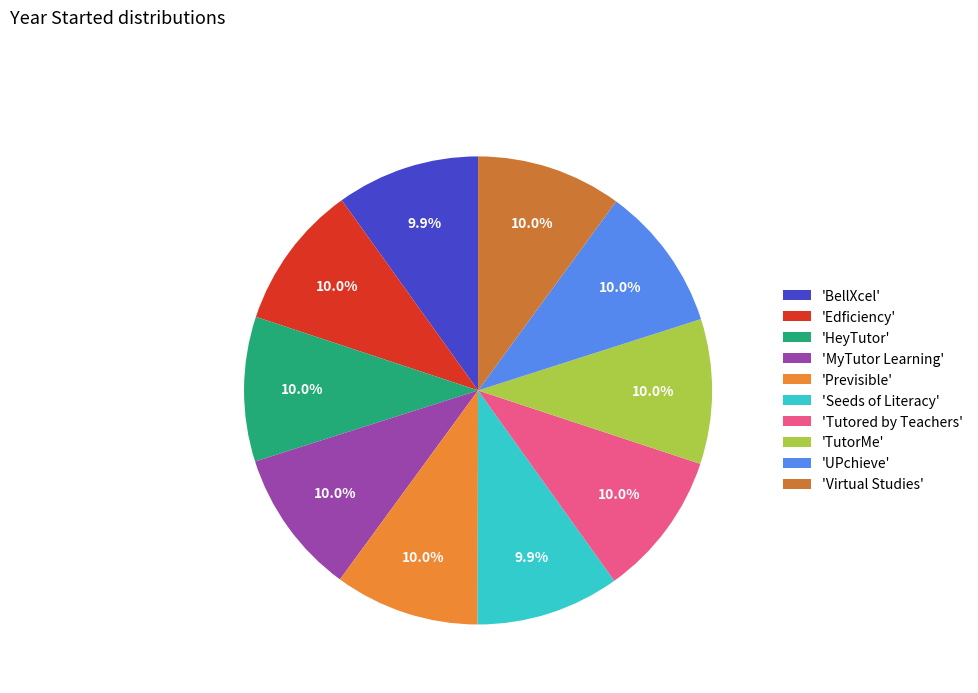

How many segments does this pie chart have?

10